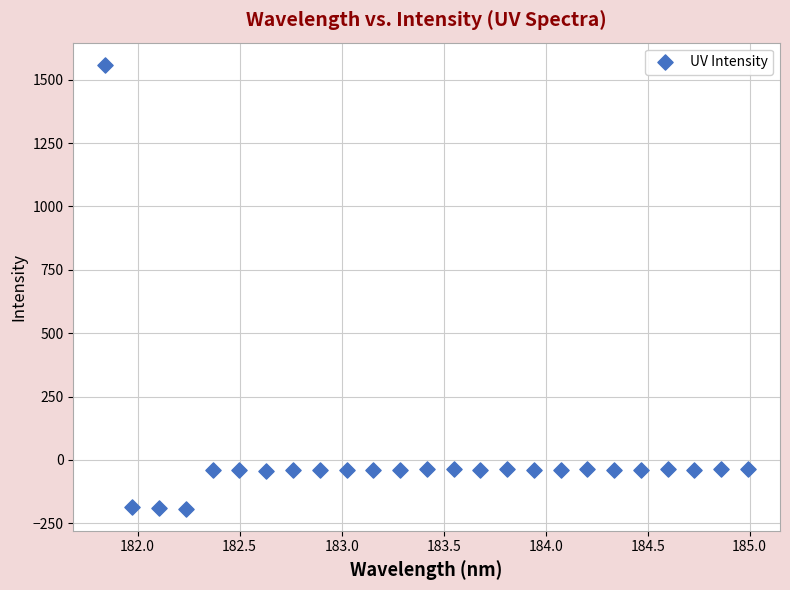

What is the range of Y values (max minus min)?

1750.8